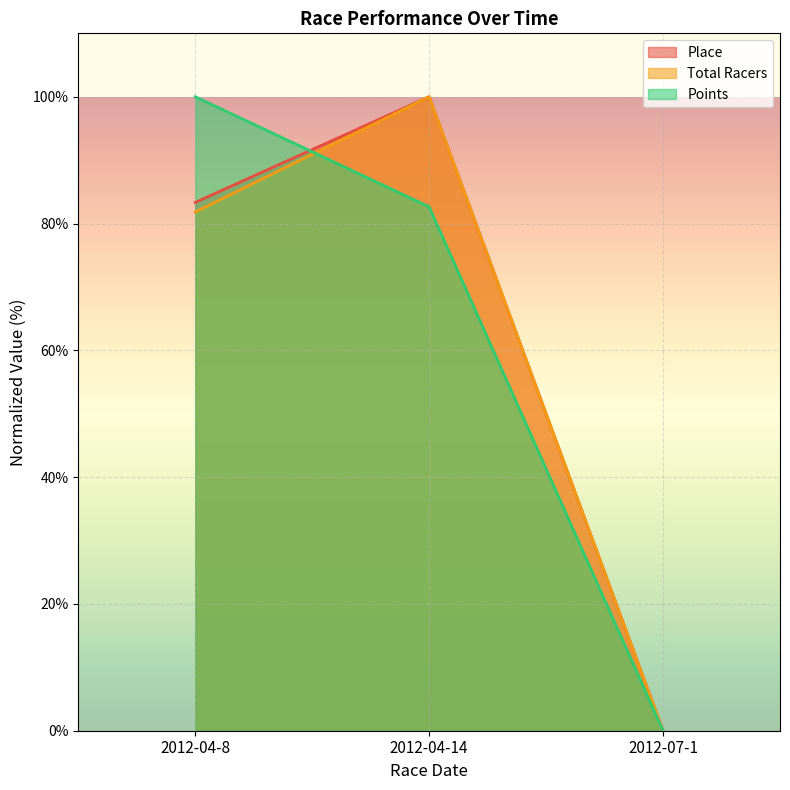

Which series has the widest spread of values?

Points